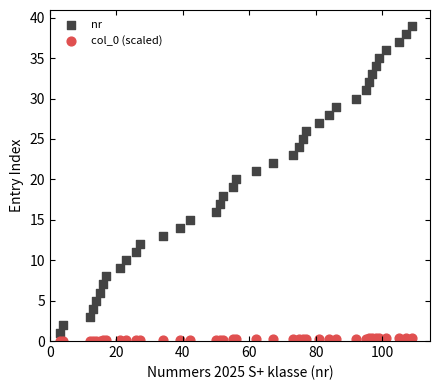

Which series has the widest spread of Y values?

nr